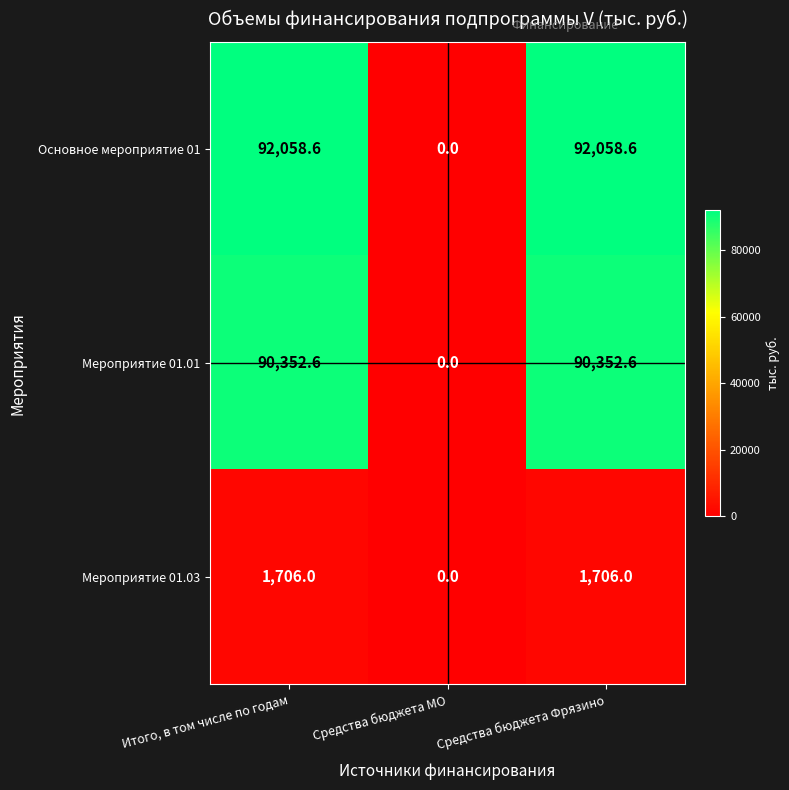

At which label is Основное мероприятие 01 closest to 46029?

Средства бюджета МО